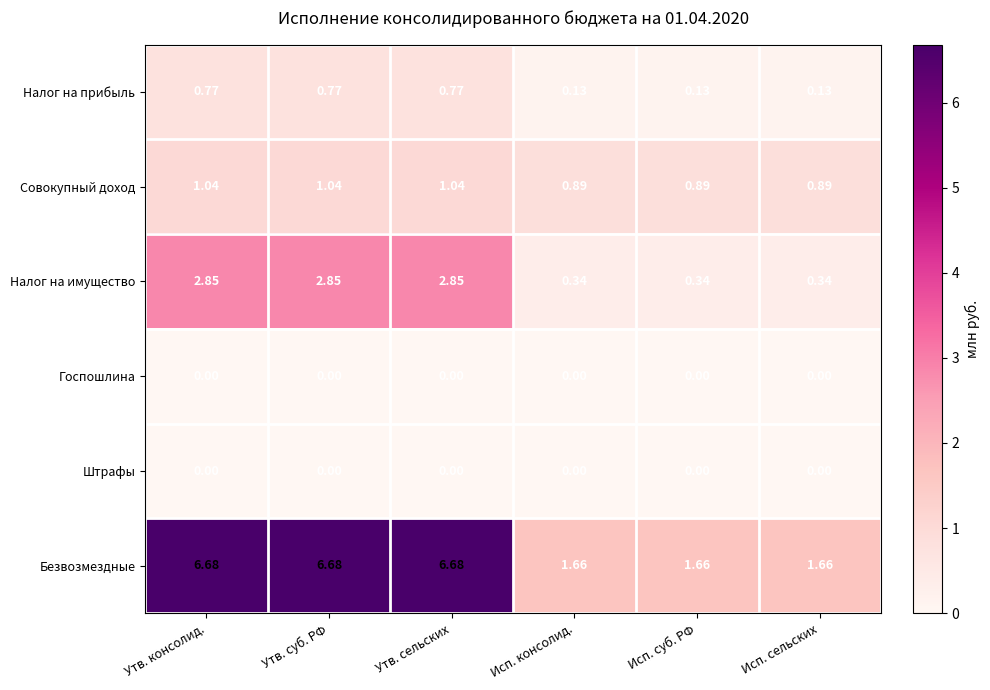

Which series has the largest range (max minus min)?

Безвозмездные